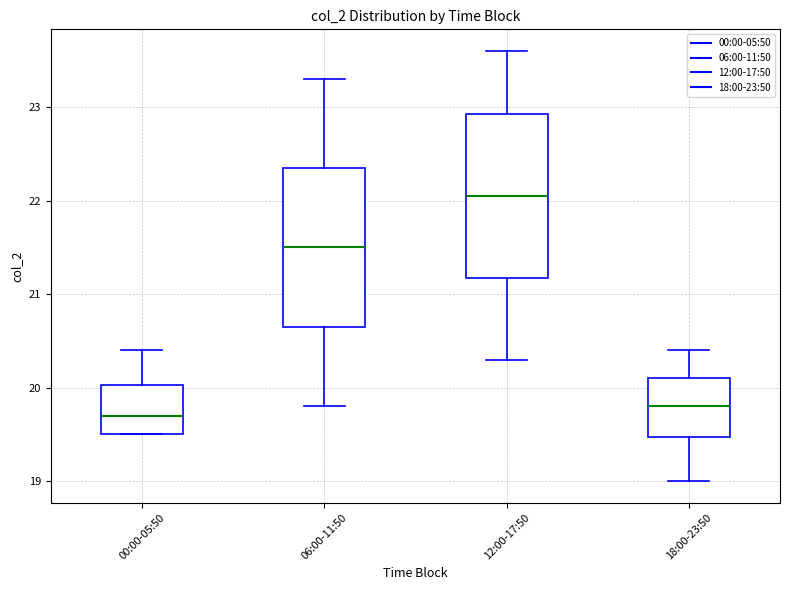

Reading left to right, transcribe this box plot: for each box, give where its median line is, the range the box spans, and where its two whiskers end, as read against the y-axis. The values are not printed on the chart, so give them approximately, as read against the axis.

00:00-05:50: median 19.7, box 19.5 to 20.0, whiskers 19.5 to 20.4
06:00-11:50: median 21.5, box 20.7 to 22.4, whiskers 19.8 to 23.3
12:00-17:50: median 22.1, box 21.2 to 22.9, whiskers 20.3 to 23.6
18:00-23:50: median 19.8, box 19.5 to 20.1, whiskers 19.0 to 20.4